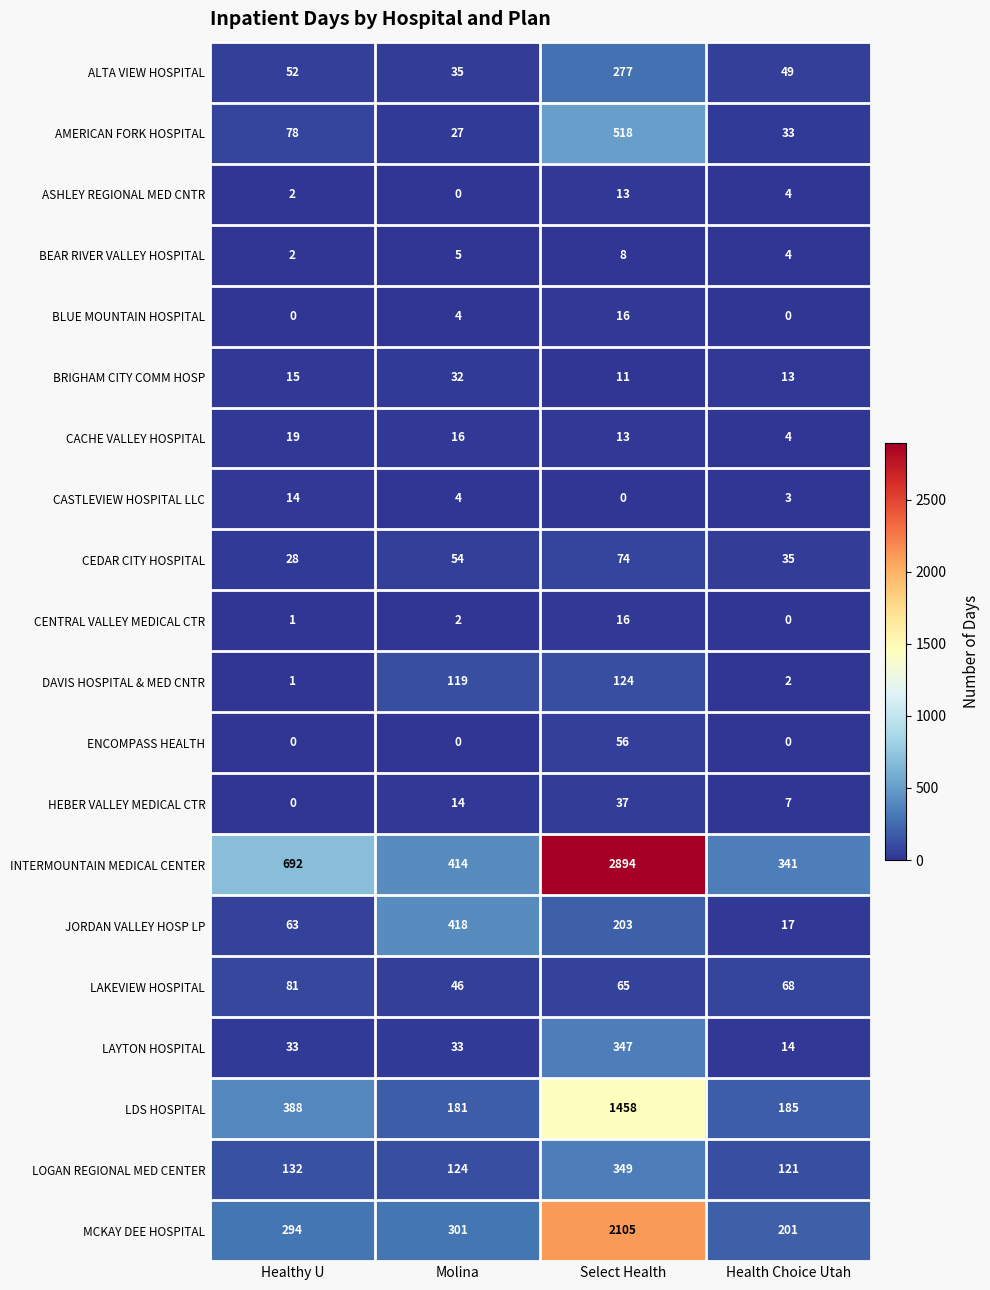

Which series has the largest range (max minus min)?

INTERMOUNTAIN MEDICAL CENTER